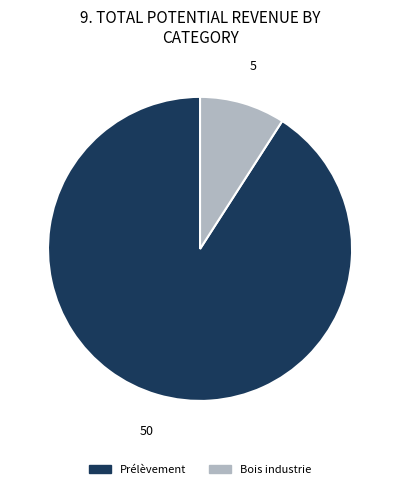

Is the sum of Bois industrie and Prélèvement greater than half?

Yes